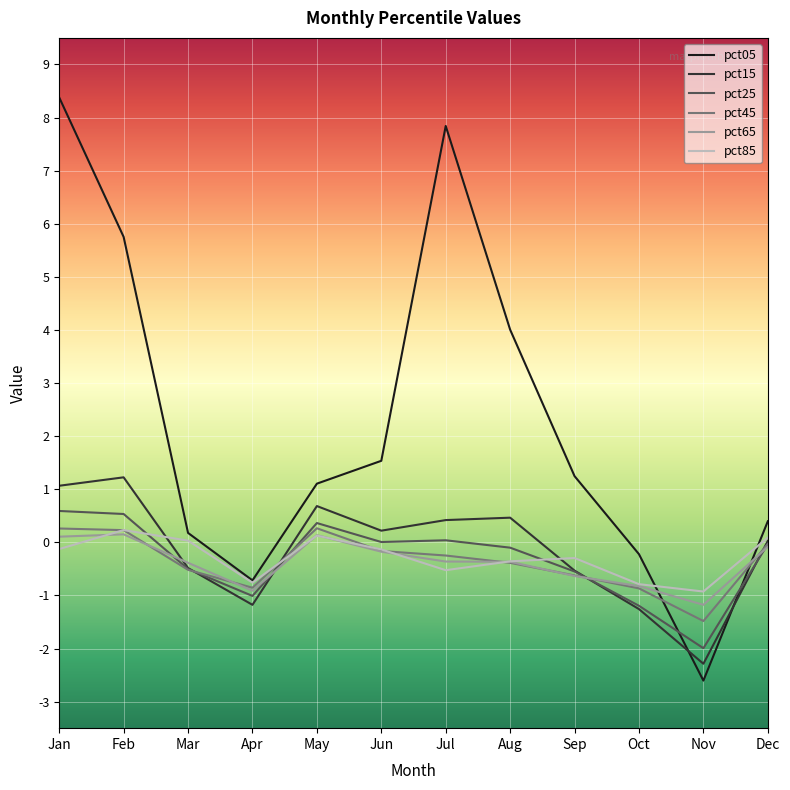

At which category is the sum across all series the highest?

Jan